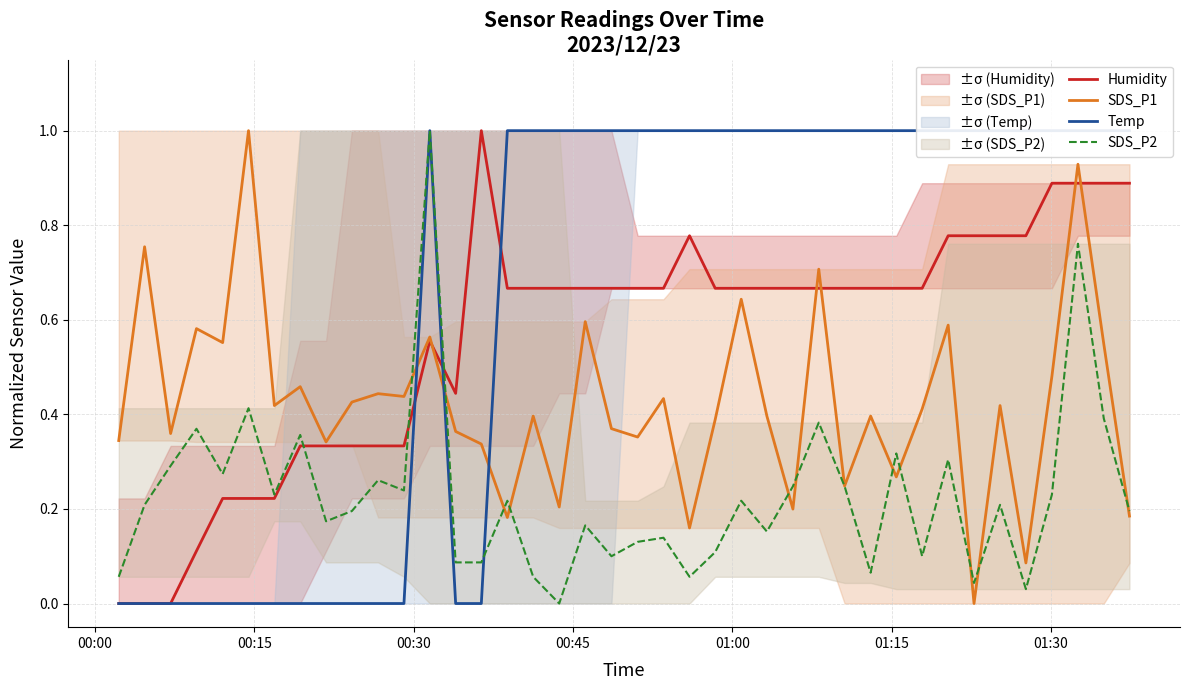

How many interior local peaks does the Temp series have?

1